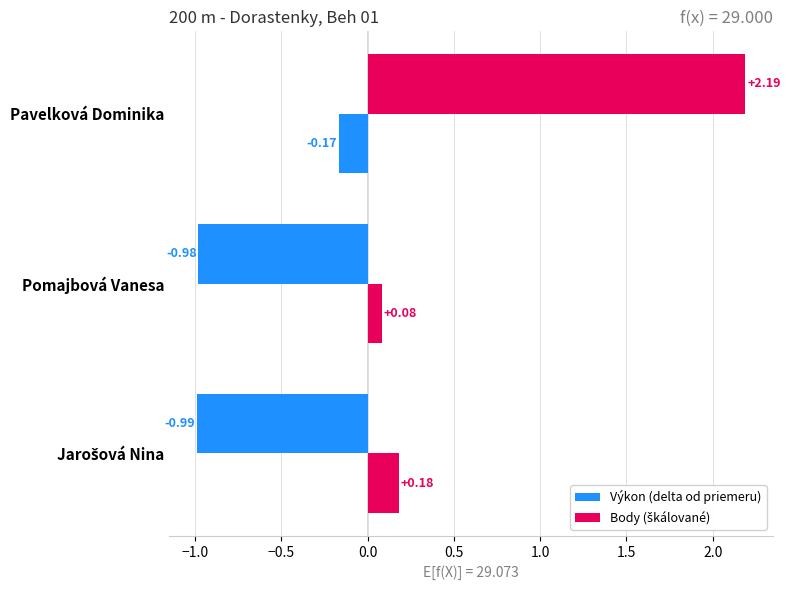

Which series has the largest range (max minus min)?

Výkon (delta od priemeru)